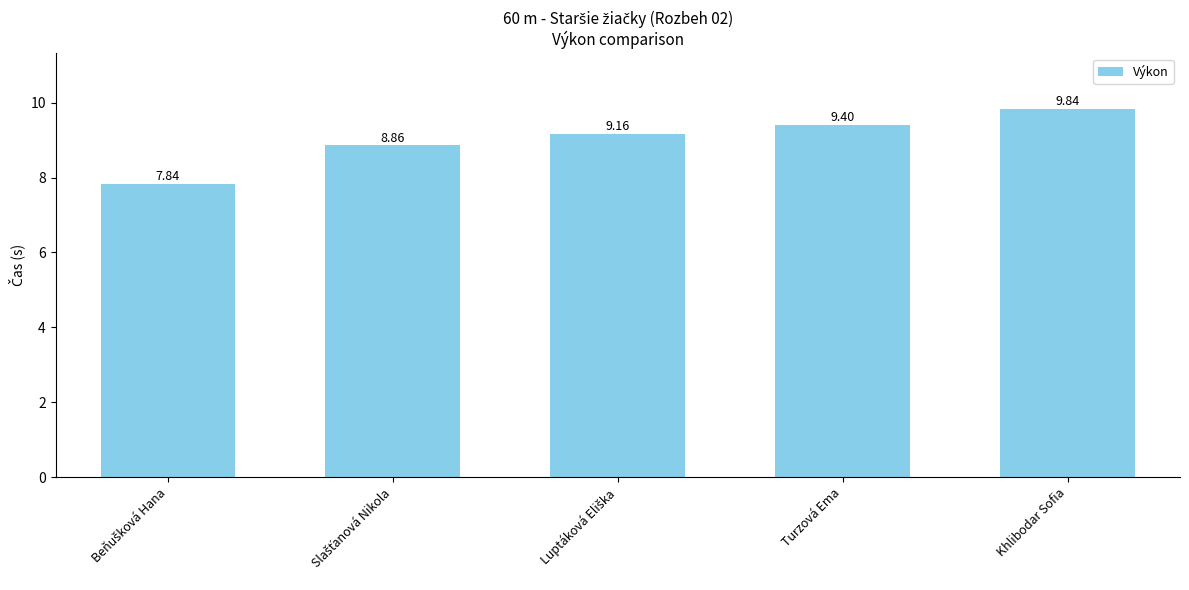

Which category has the highest value across all series?

Khlibodar Sofia